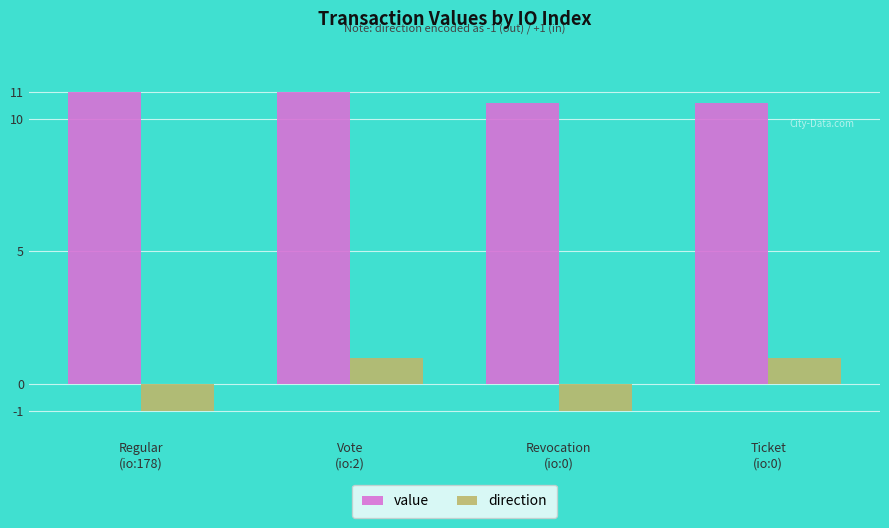

Where does the value series first go above 11?

Regular
(io:178)